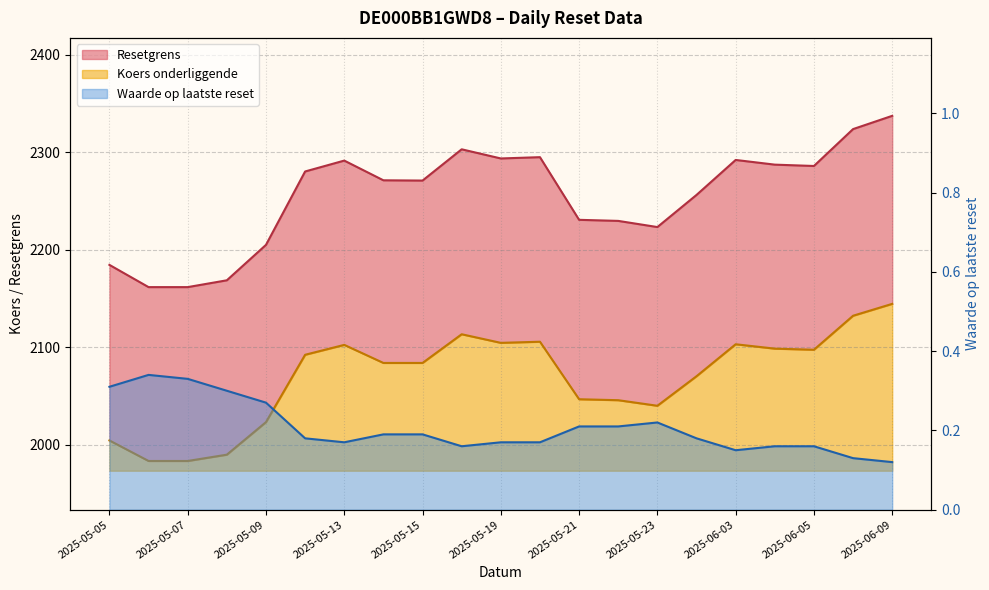

Reading right to left, list all the values displayed in this chart.

Resetgrens: 2337.4	2323.8	2285.9	2287.3	2292.1	2256.2	2223.3	2229.6	2230.7	2295.0	2293.7	2303.1	2271.0	2271.3	2291.5	2280.3	2205.0	2168.6	2161.6	2161.6	2184.5
Koers onderliggende: 2144.4	2132.2	2097.4	2098.5	2103.0	2070.2	2039.9	2045.6	2046.6	2105.6	2104.4	2113.3	2083.8	2083.8	2102.3	2092.2	2023.1	1989.7	1983.2	1983.2	2004.3
Waarde op laatste reset: 0.1	0.1	0.2	0.2	0.1	0.2	0.2	0.2	0.2	0.2	0.2	0.2	0.2	0.2	0.2	0.2	0.3	0.3	0.3	0.3	0.3